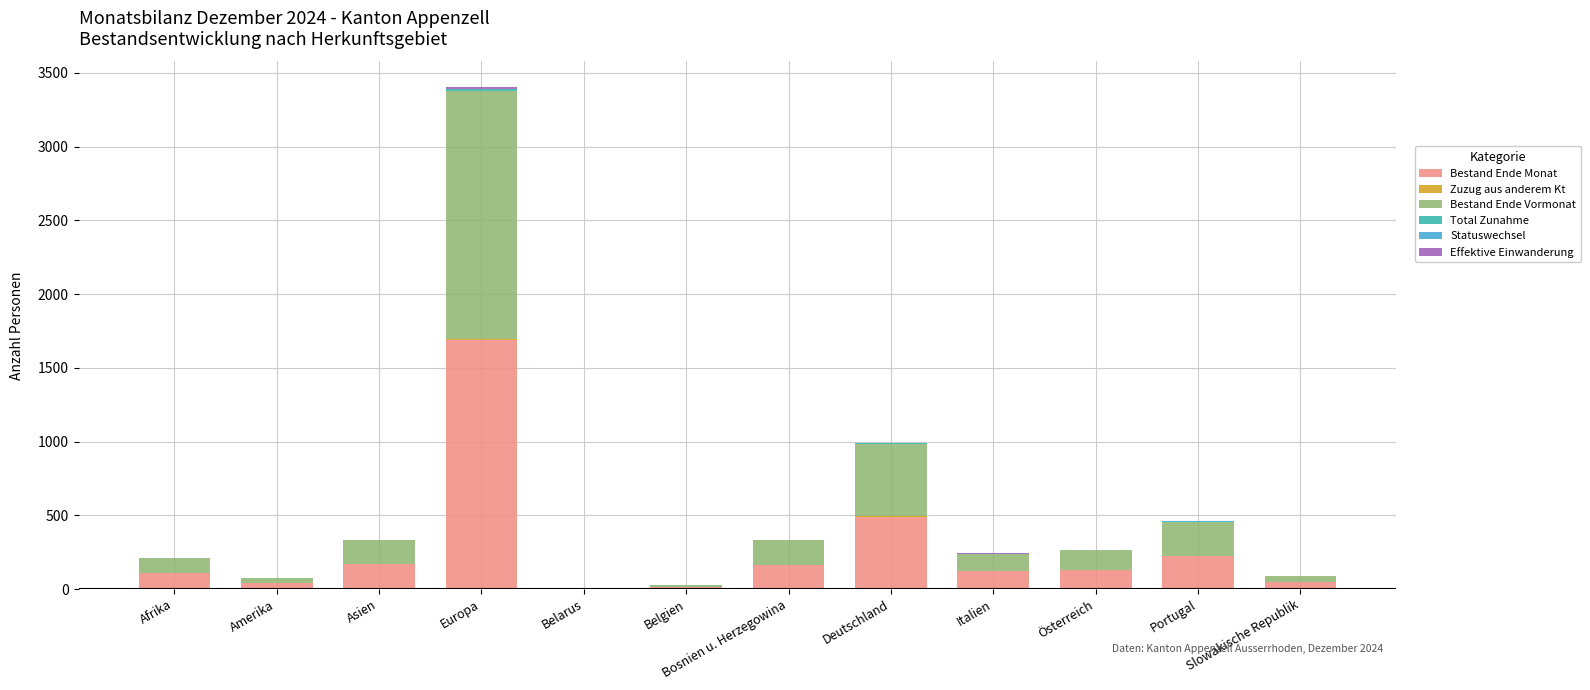

At which category is the sum across all series the highest?

Europa